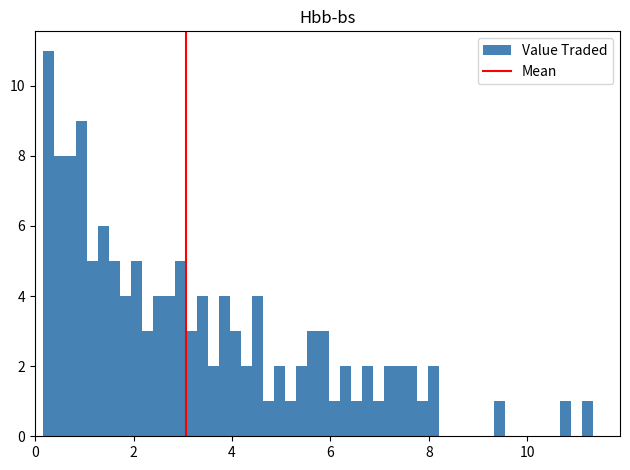

Read against the x-axis, roughly where is the centre of the tallest bar?

0.2